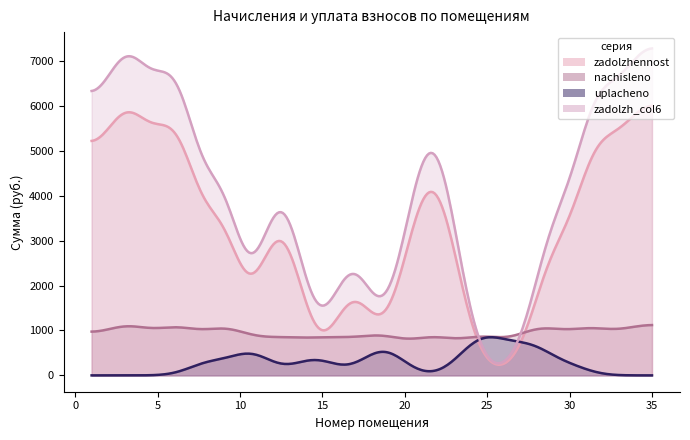

At which label does nachisleno first exceed 883?

1